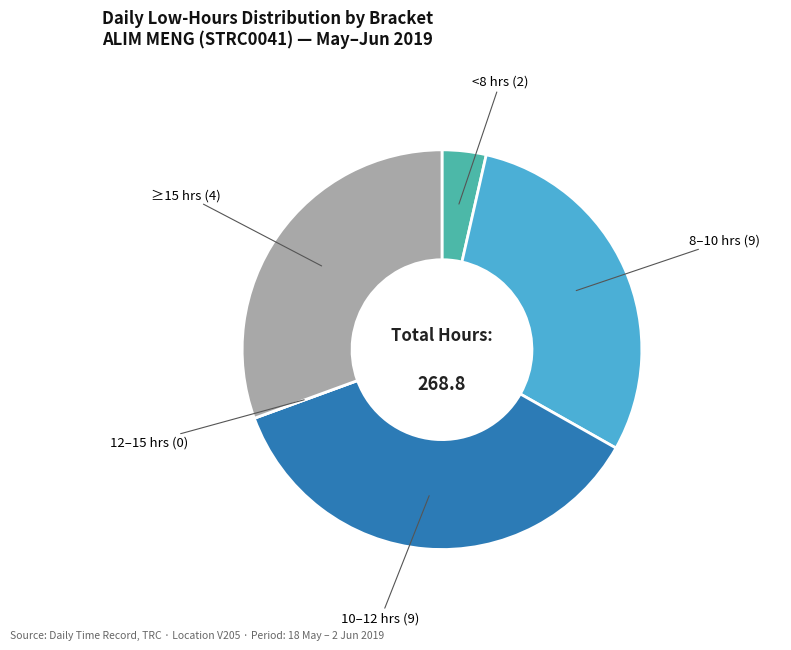

Is there a majority slice in this chart?

No